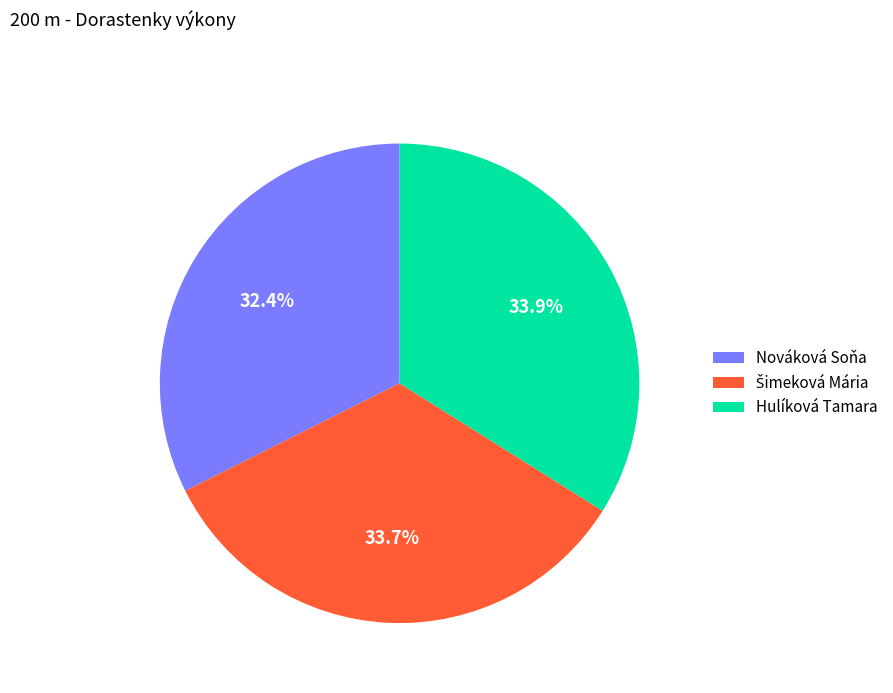

What portion of the pie excludes Hulíková Tamara?

66.1%